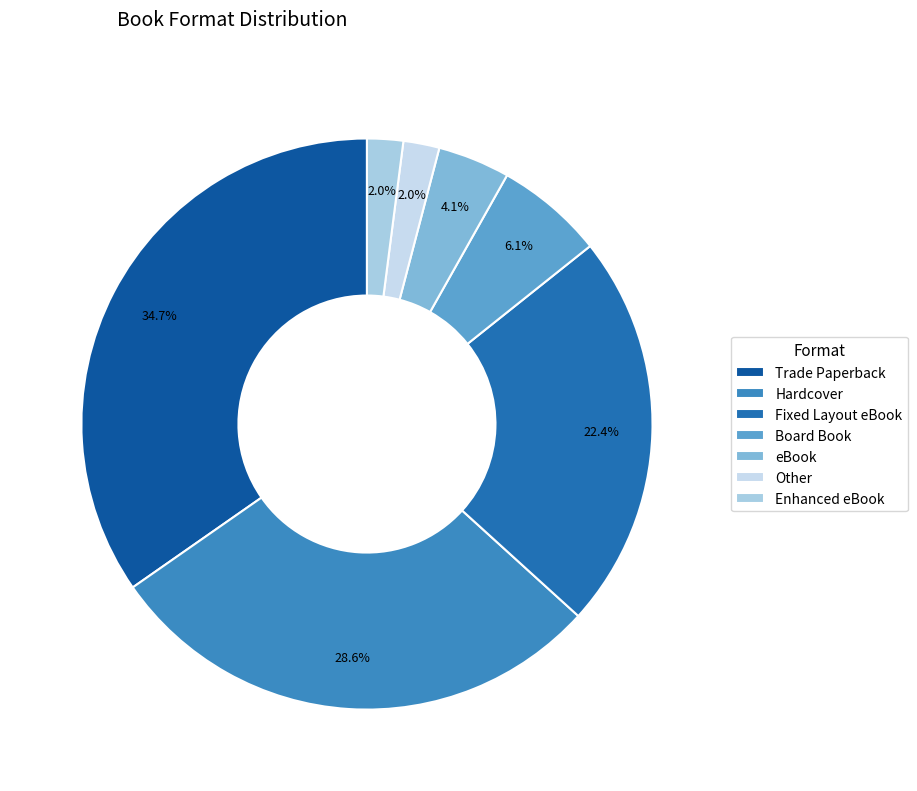

Do Trade Paperback and Fixed Layout eBook together represent more than half of the pie?

Yes